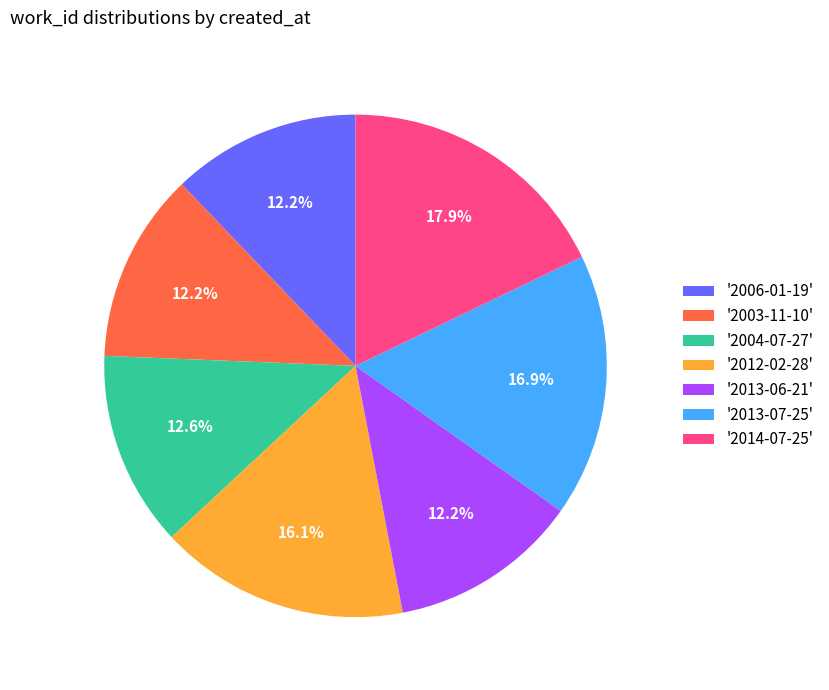

How much of the chart is everything except '2006-01-19'?

87.8%